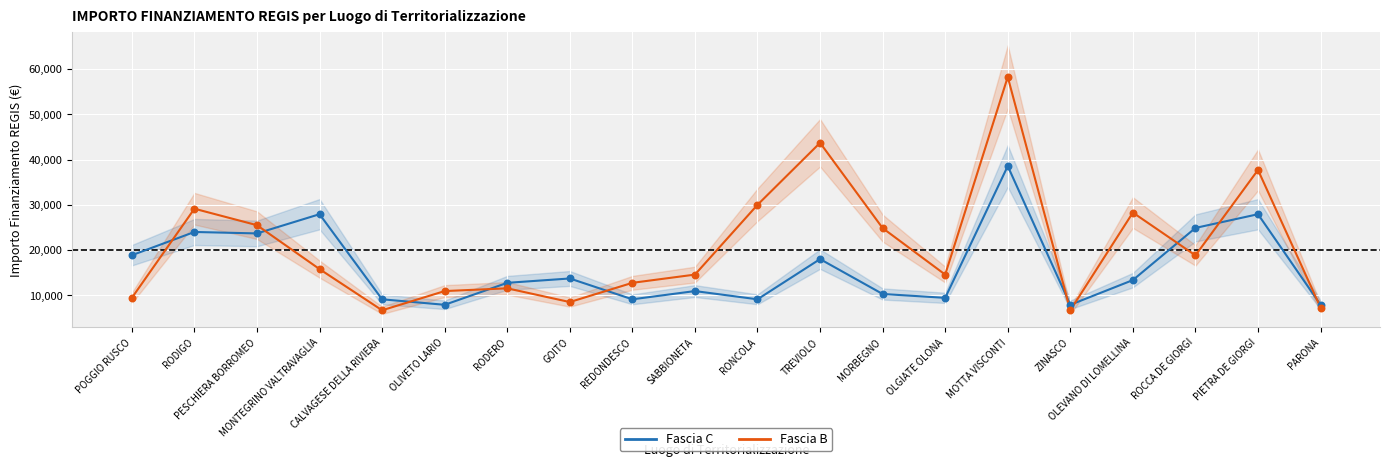

Which series has the widest spread of Y values?

Fascia B